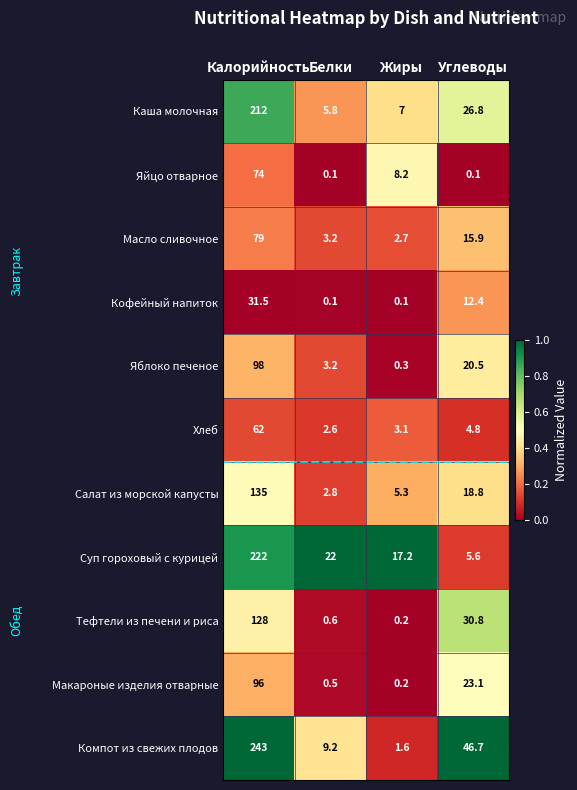

The value of Хлеб at Углеводы is 4.8. True or false?

True